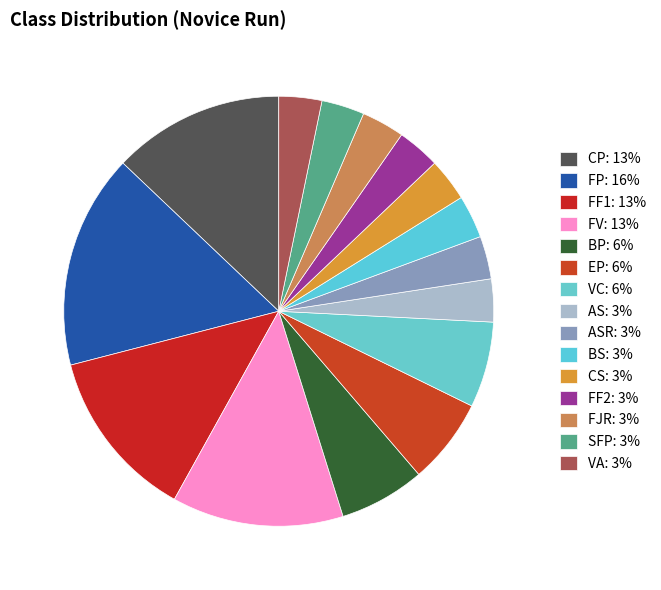

How many segments does this pie chart have?

15